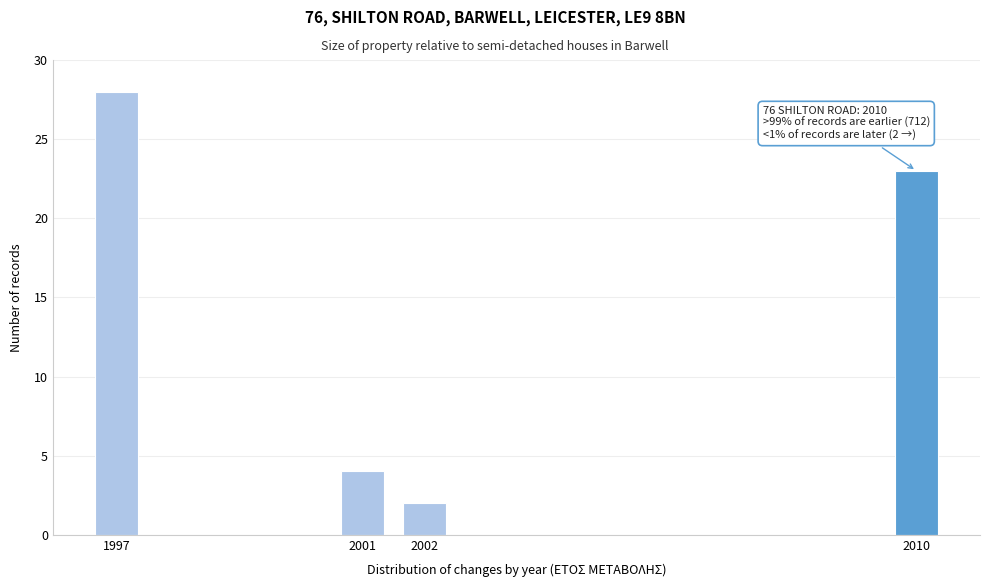

Reading left to right, extract all data points from this chart.

1997=28	2001=4	2002=2	2010=23